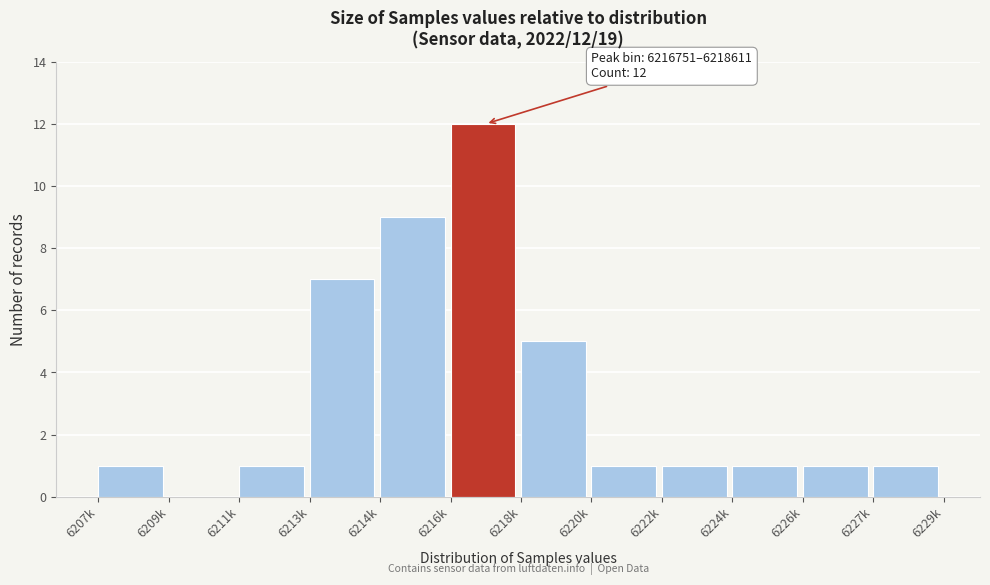

Reading right to left, transcribe all the data shown in this chart.

6227k=1	6226k=1	6224k=1	6222k=1	6220k=1	6218k=5	6216k=12	6214k=9	6213k=7	6211k=1	6209k=0	6207k=1